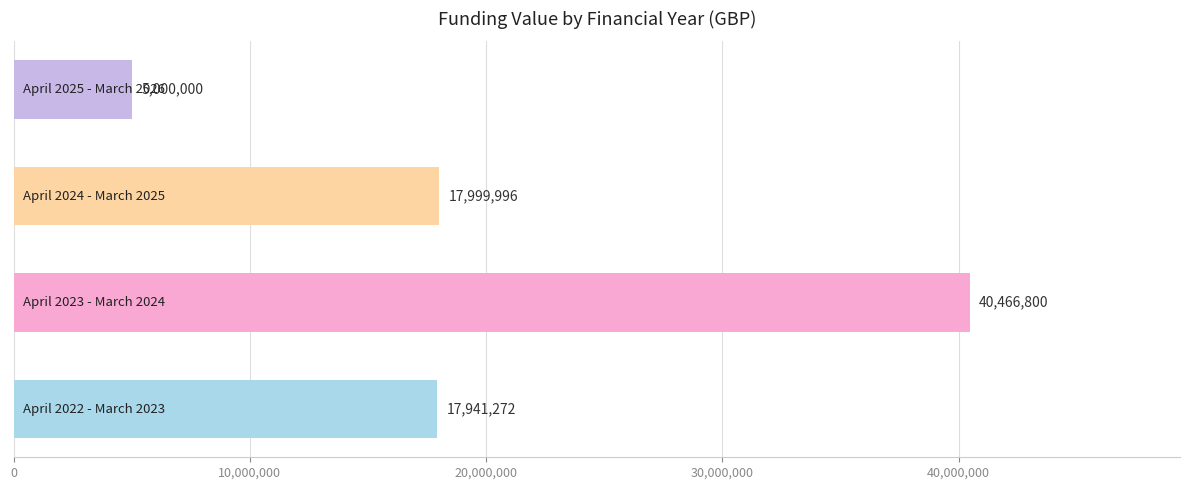

How many series are shown in this chart?

1